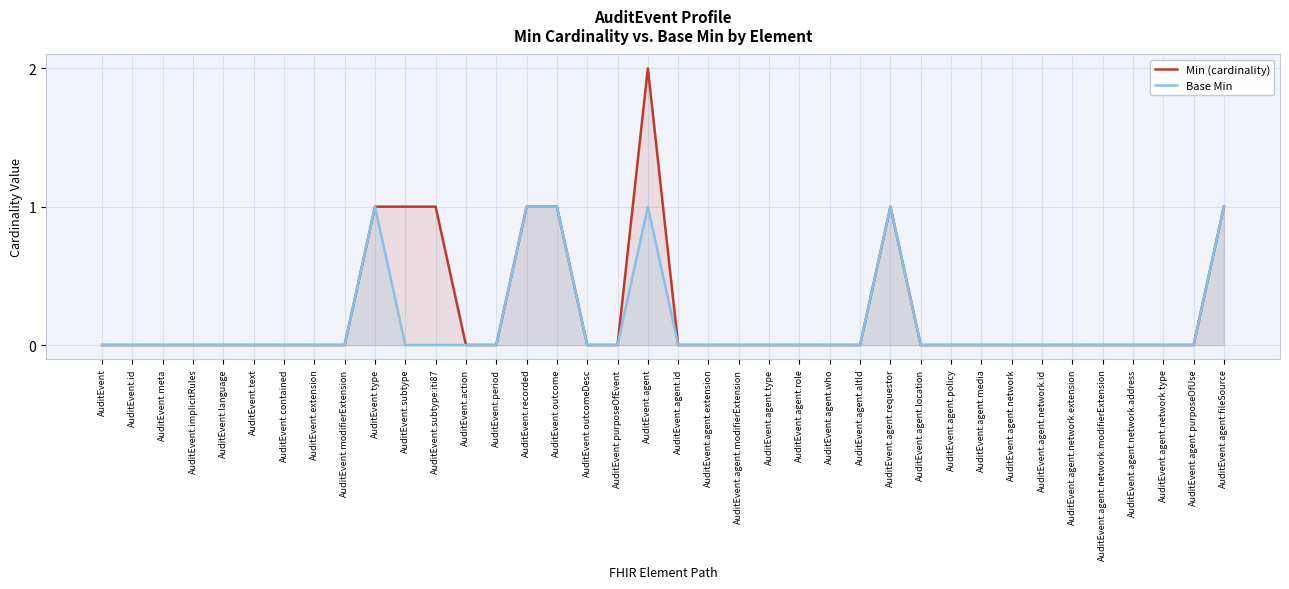

What is the sum of the Min (cardinality) values at AuditEvent.agent.requestor and AuditEvent.agent.network.modifierExtension?

1